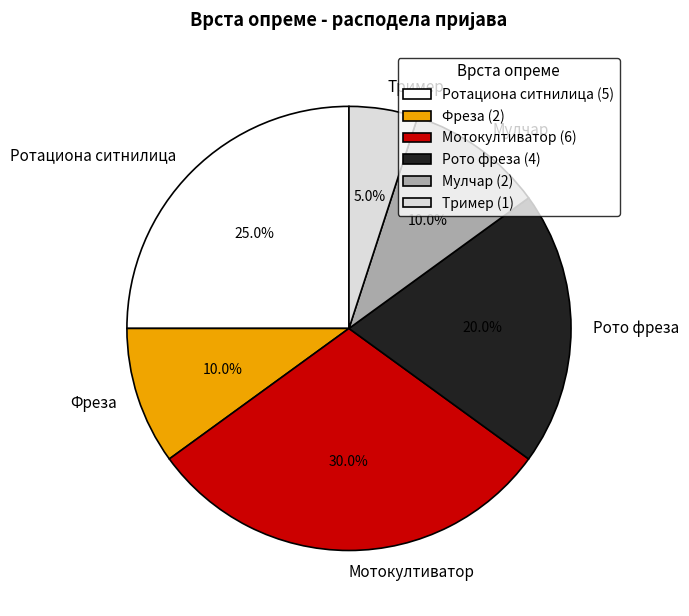

To the nearest percent, what percentage of the pie is Тример?

5%